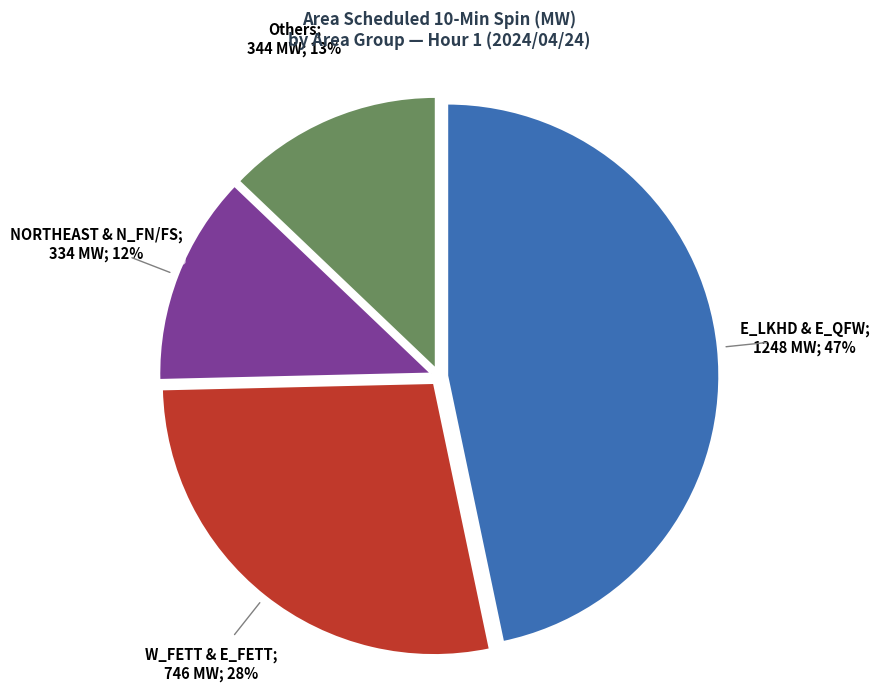

Does any single category account for the majority?

No